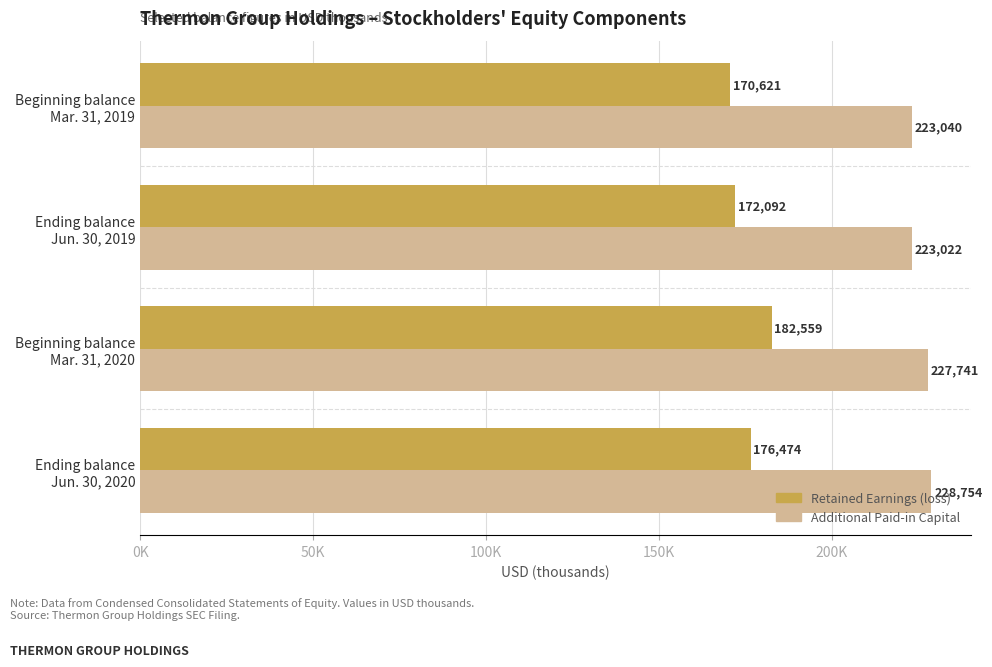

What is the sum of all Additional Paid-in Capital values?

902557